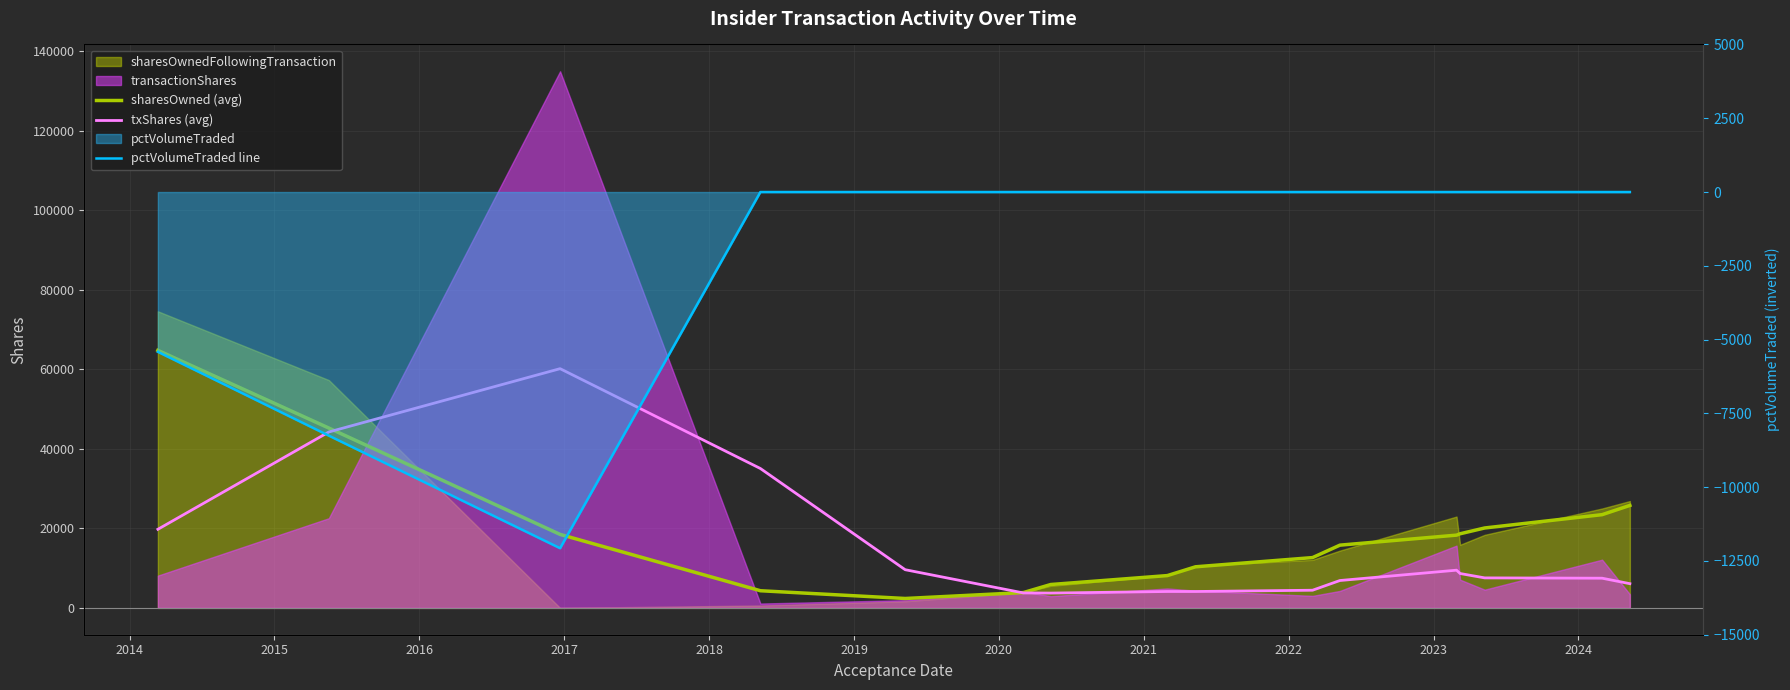

Reading left to right, list all the values displayed in this chart.

sharesOwned (avg): 64788	45242	18488	4316	2367	3855	5882	8129	10340	12655	15786	18304	18648	20106	23455	25780
txShares (avg): 19772	44255	60183	35066	9607	3765	3727	4126	4122	4444	6887	9487	8648	7549	7470	6090
pctVolumeTraded line: -5415	-8255	-12069	0	0	0	0	0	0	0	0	0	0	0	0	0